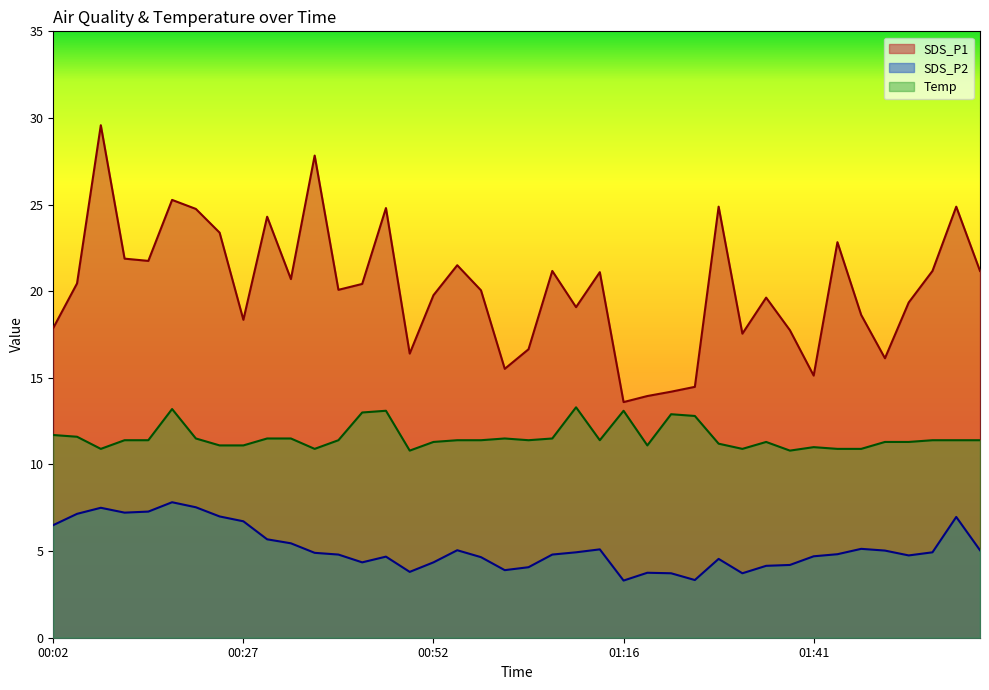

What is the label of the 4th point from the right?

01:54